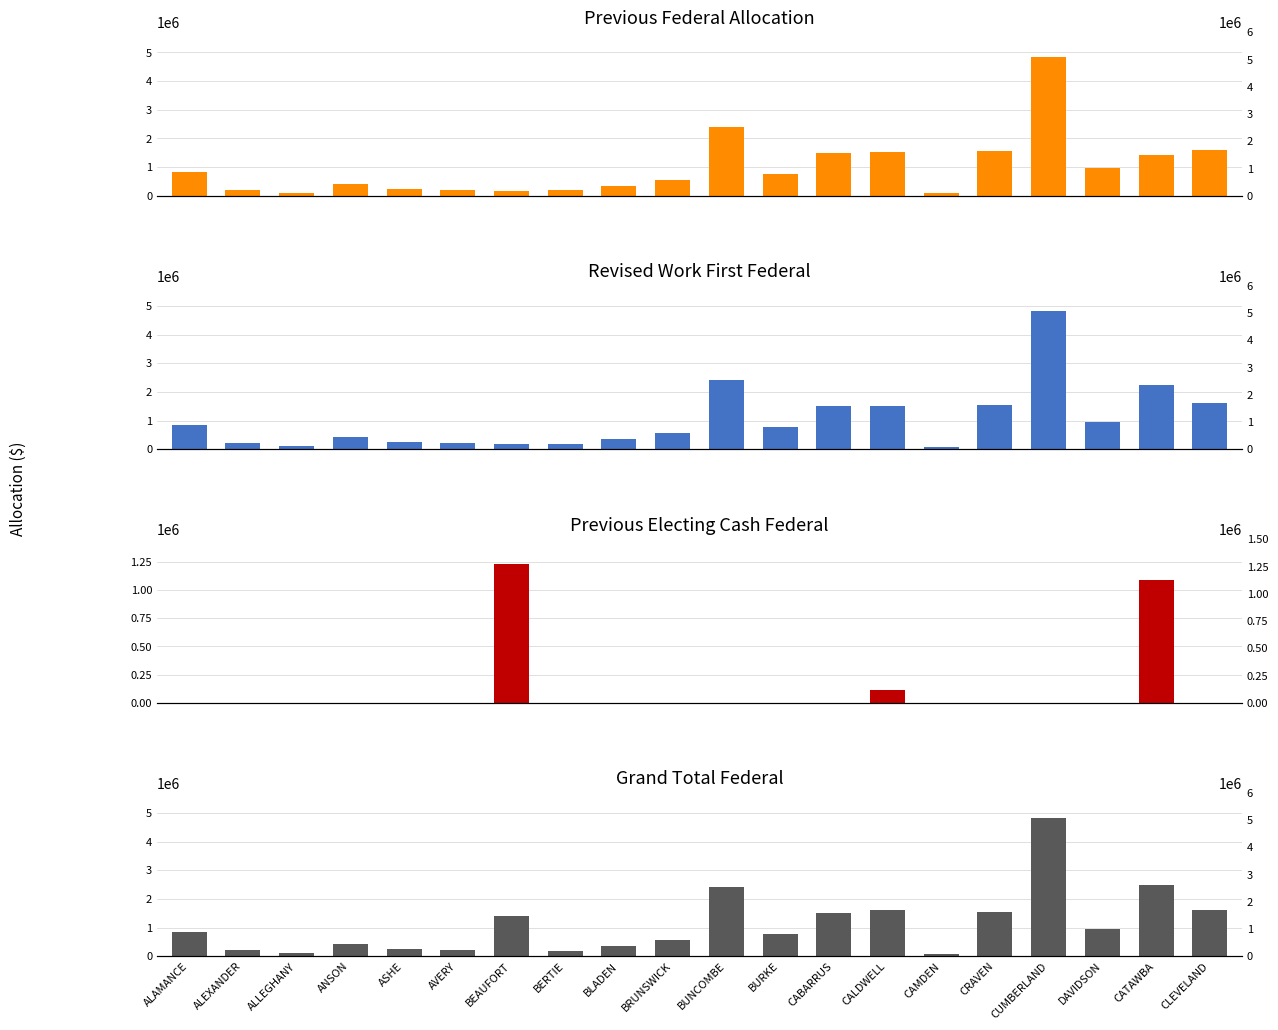

Reading left to right, transcribe all the data shown in this chart.

Previous Federal Allocation: 833472	210683	99397	418769	235503	202443	179653	192031	343239	562411	2404228	759938	1499394	1508356	86480	1556695	4834854	960098	1403845	1603795
Revised Work First Federal: 833472	210683	99397	418769	235503	202443	179653	192031	343239	562411	2404228	759938	1499394	1508356	86480	1556695	4834854	960098	2228845	1603795
Previous Electing Cash Federal: 0	0	0	0	0	0	1231533	0	0	0	0	0	0	115191	0	0	0	0	1093740	0
Grand Total Federal: 833472	210683	99397	418769	235503	202443	1411186	192031	343239	562411	2404228	759938	1499394	1623547	86480	1556695	4834854	960098	2497585	1603795